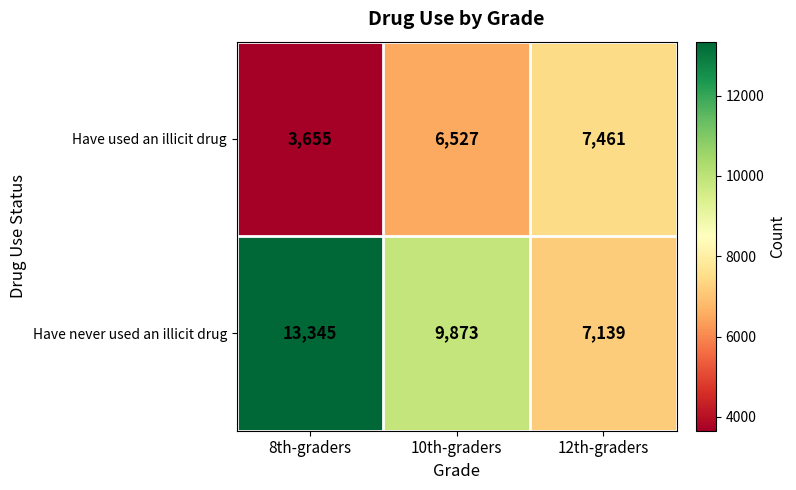

Read the Have never used an illicit drug value at 10th-graders.

9873